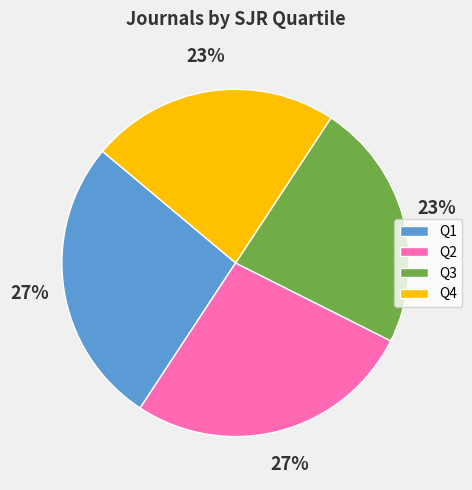

Do Q4 and Q3 together represent more than half of the pie?

No